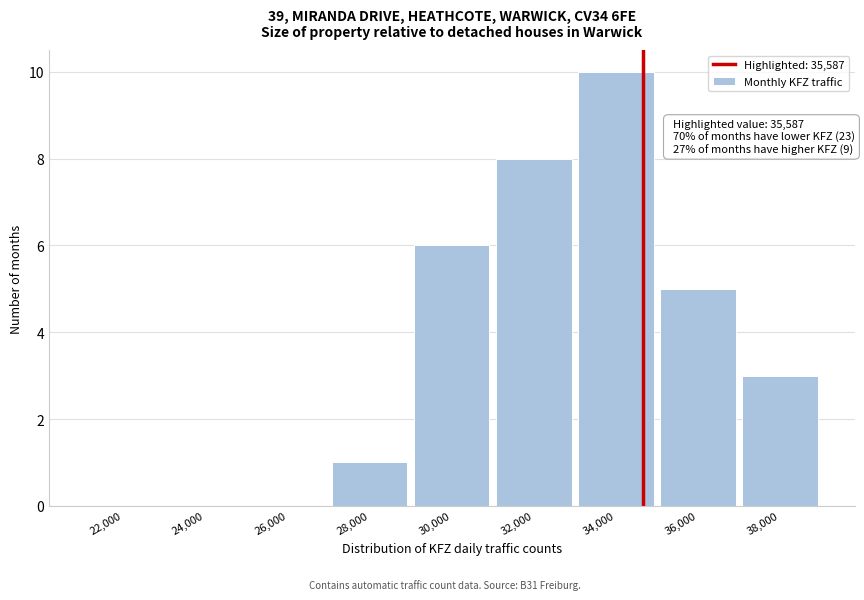

Reading left to right, list all the values displayed in this chart.

22,000=0	24,000=0	26,000=0	28,000=1	30,000=6	32,000=8	34,000=10	36,000=5	38,000=3